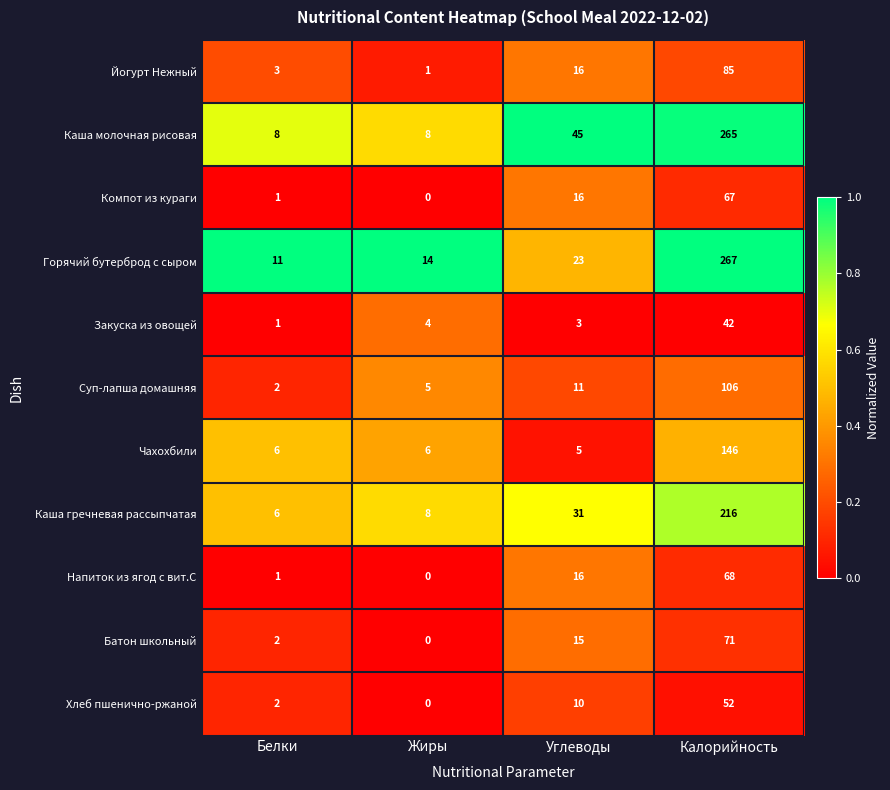

Which label corresponds to the smallest value in the chart?

Жиры